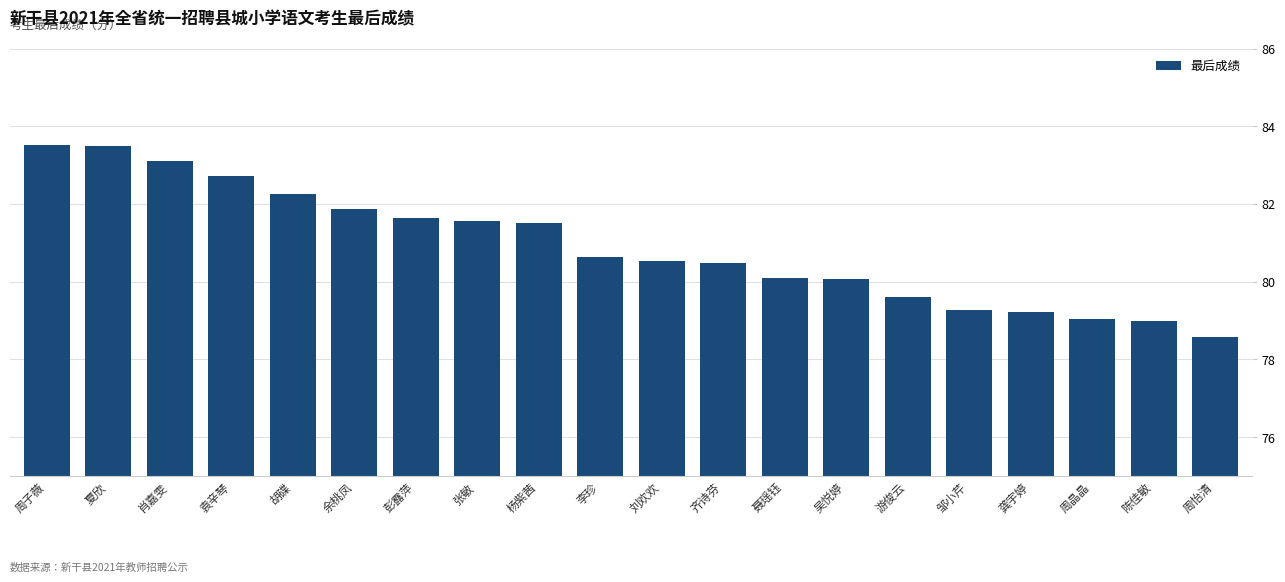

What position from the right is 齐诗芬?

9